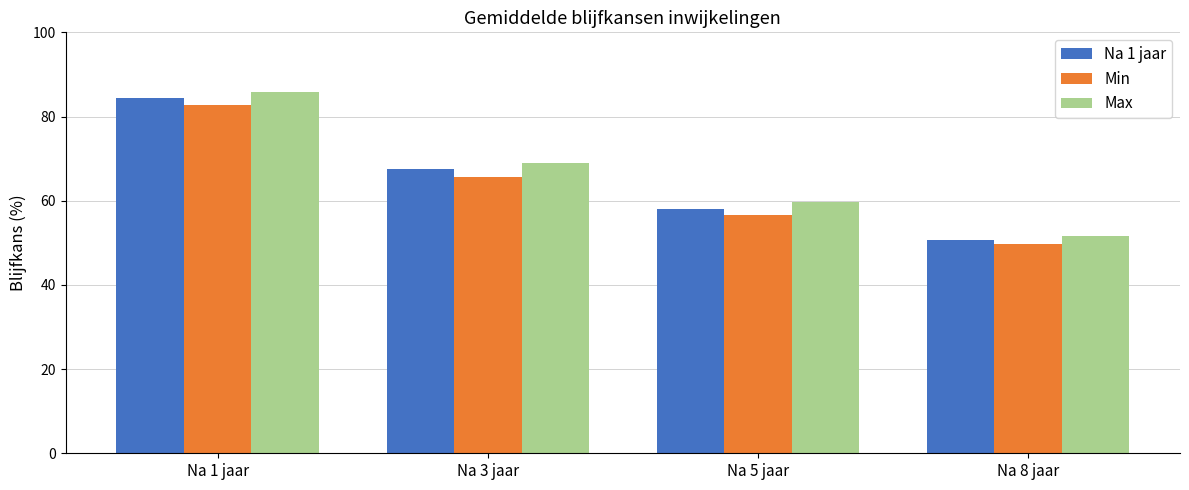

What is the sum of the Na 1 jaar values at Na 5 jaar and Na 3 jaar?

125.7